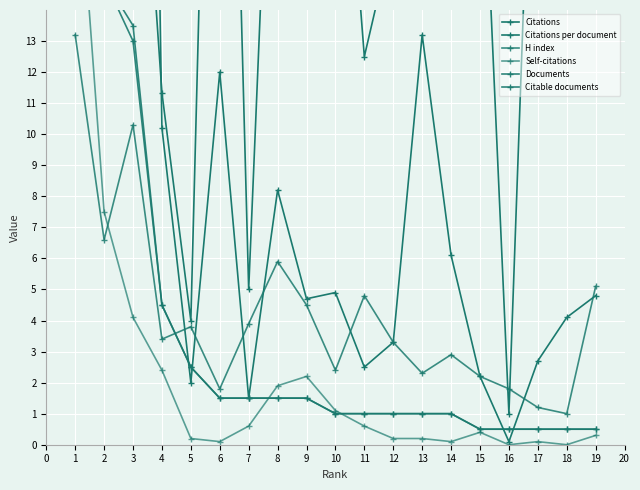

How many values in the H index series are below 3?

8